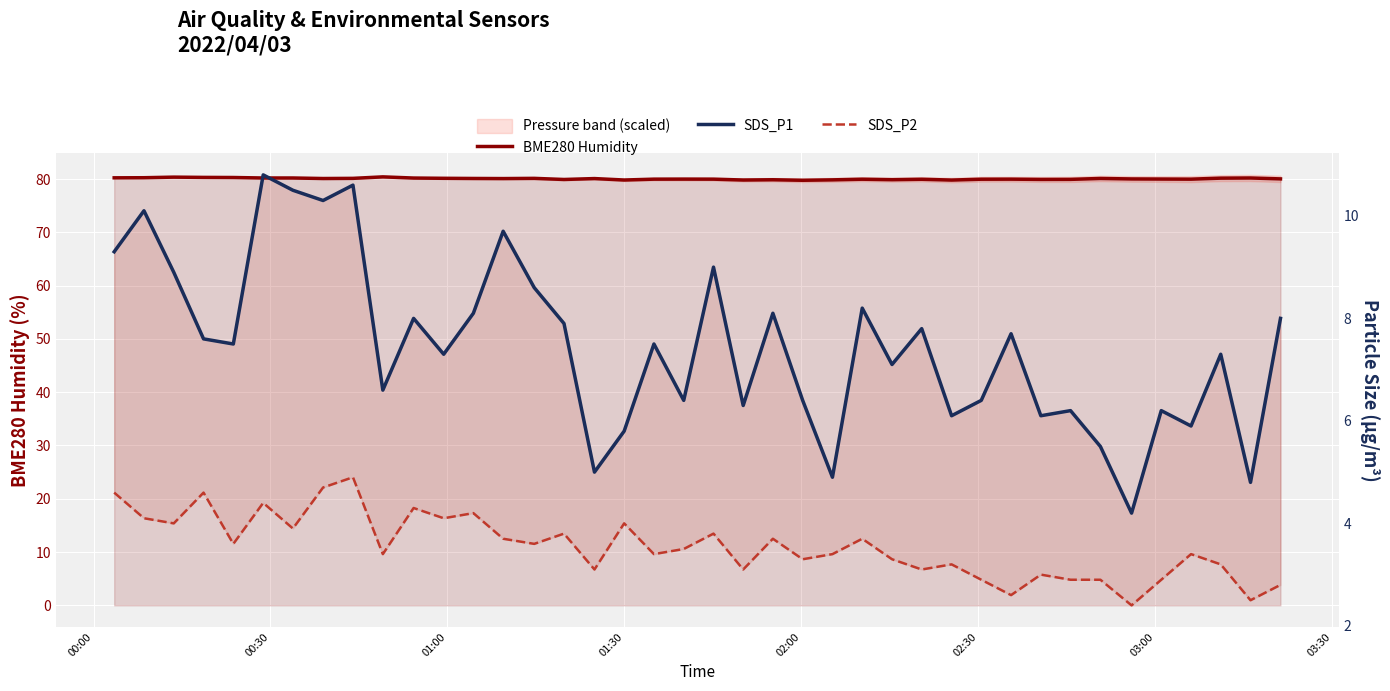

What is the smallest value displayed?

2.4